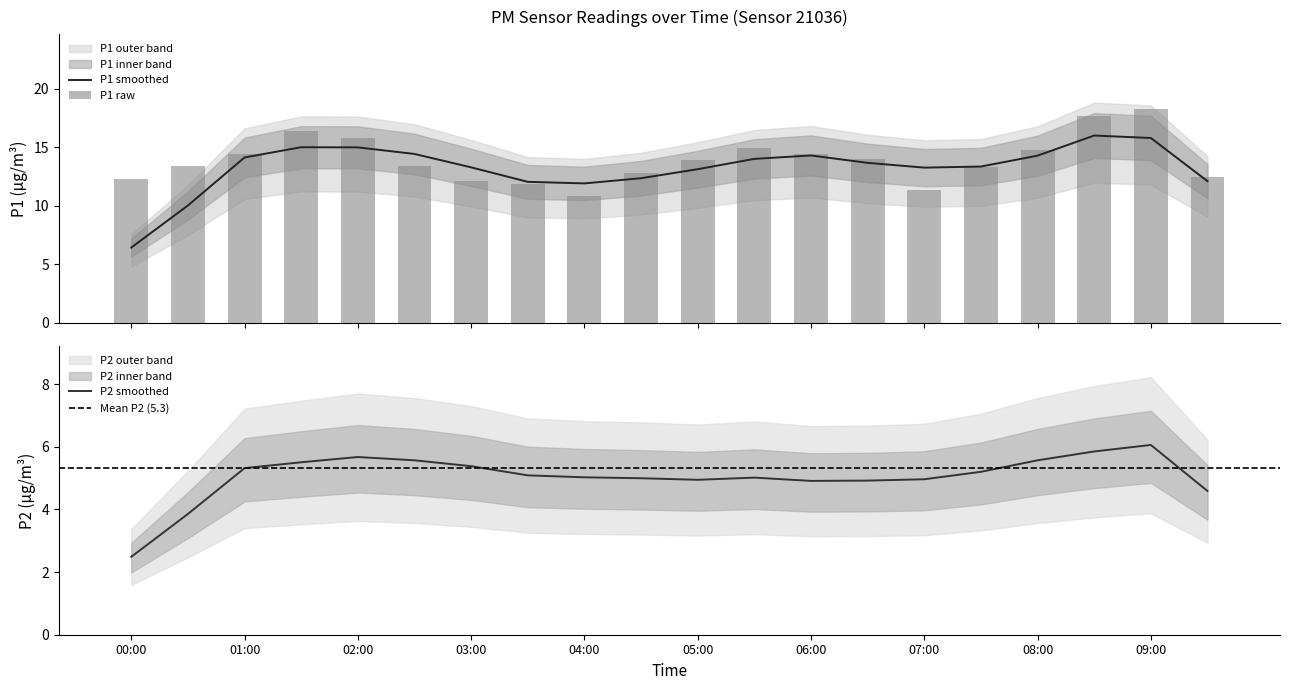

What is the maximum value shown in the chart?

18.2